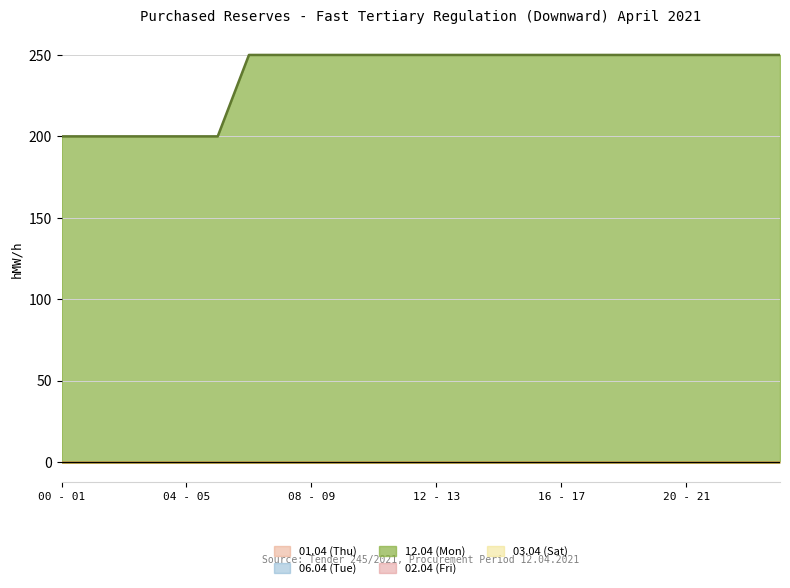

True or false: 06.04 (Tue) and 01.04 (Thu) cross at least once.

False